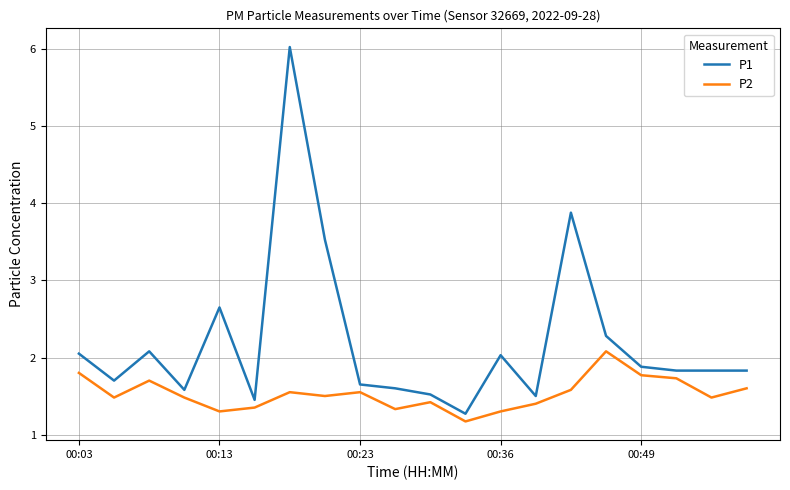

List the series in order of their overall mean, lowest first.

P2, P1